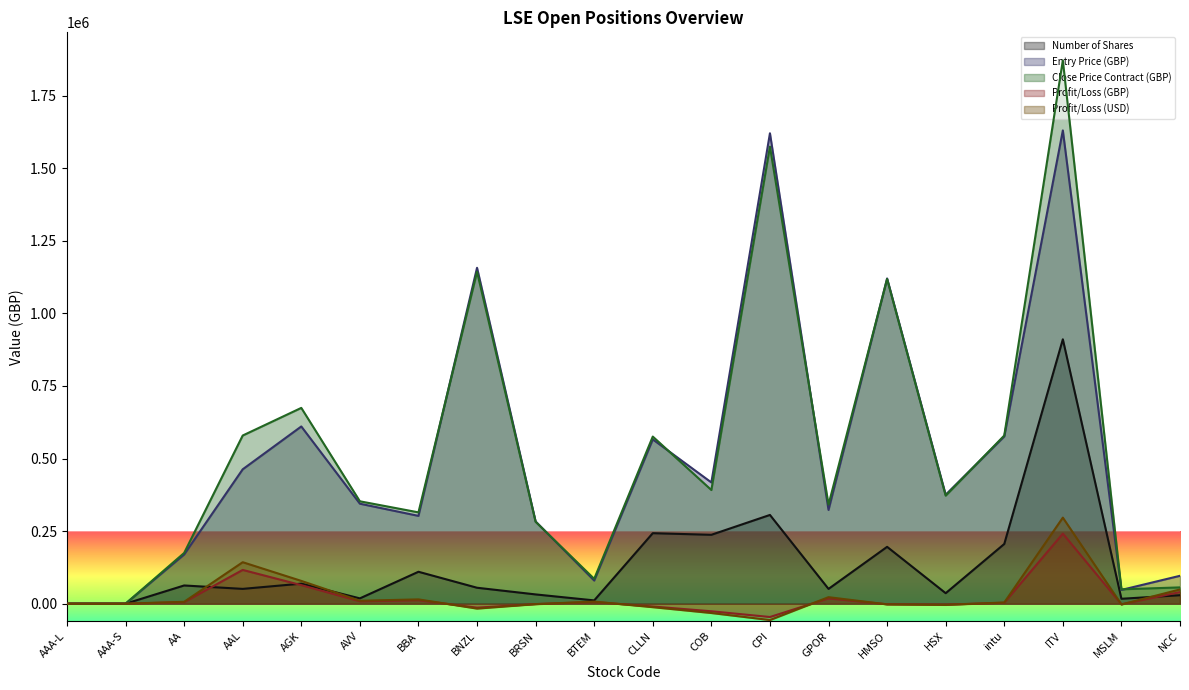

What is the label of the 5th point from the left?

AGK